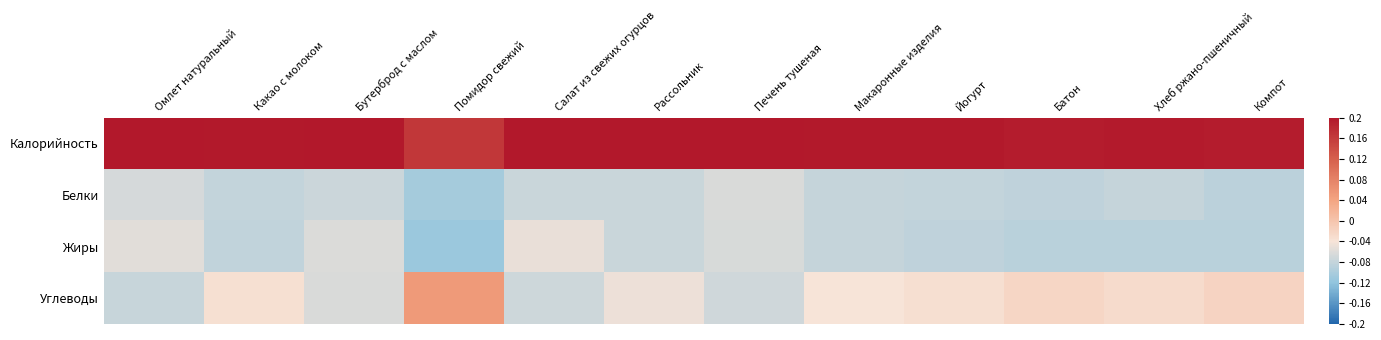

What is the minimum value shown in the chart?

-0.1